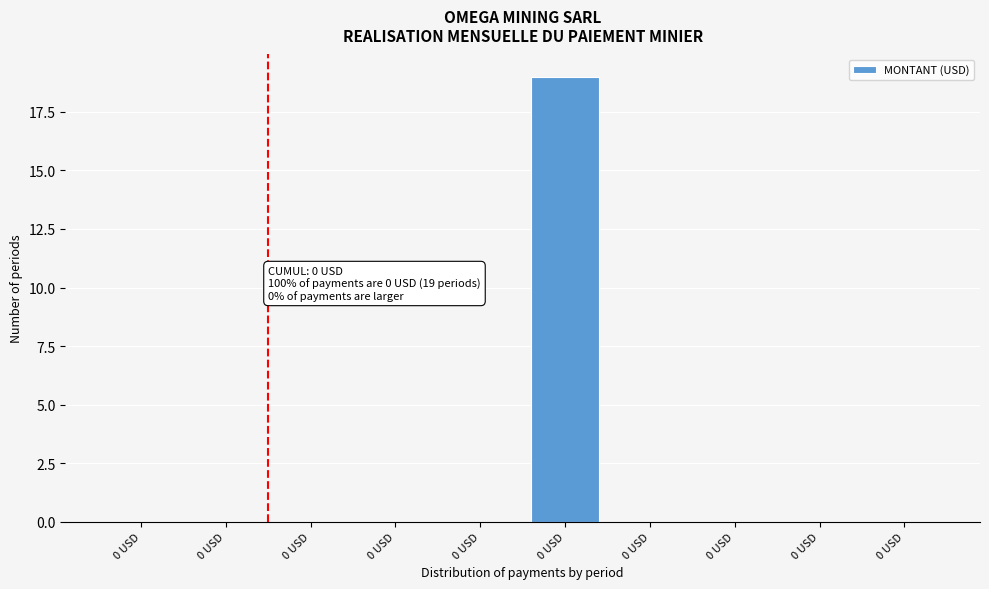

Count the number of categories in the chart.

10